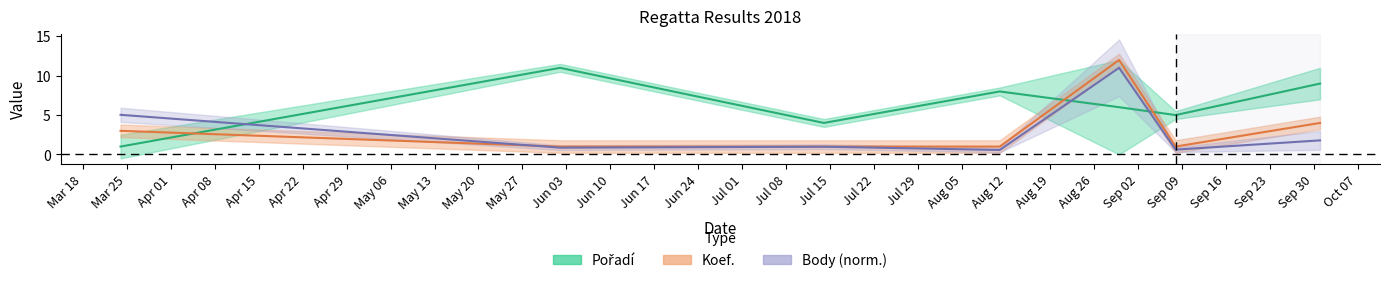

What is the approximate value of Body_norm at 2018-09-08?

0.6